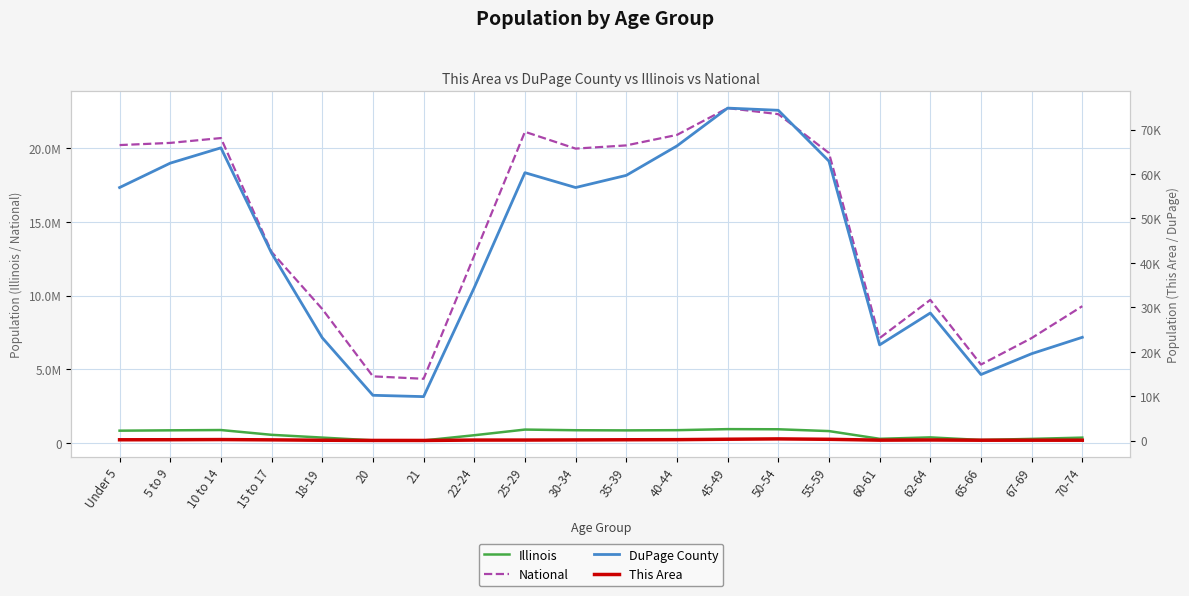

Between 35-39 and 70-74, which series saw the biggest shift?

National